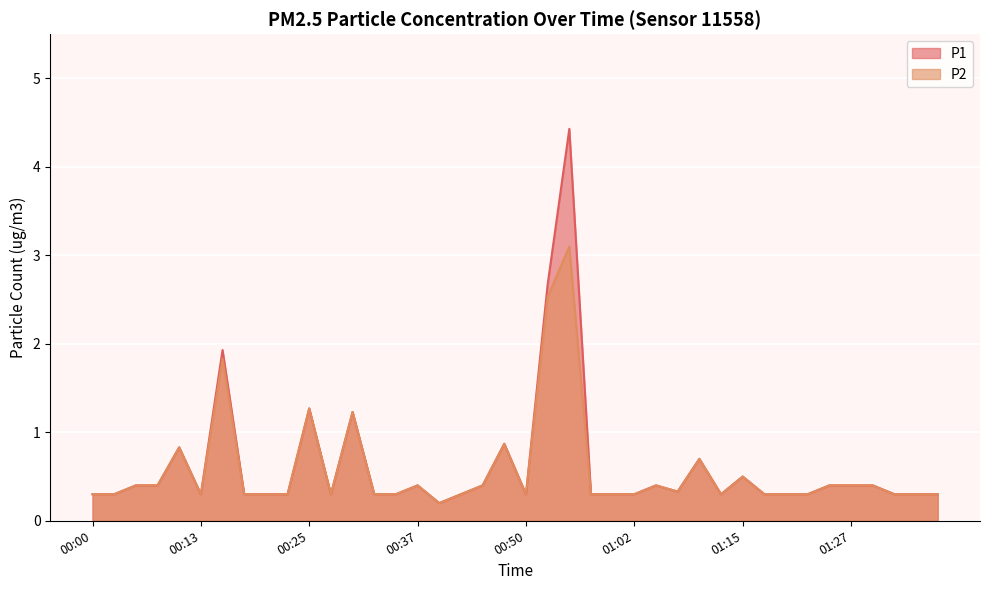

Rank the categories by P1 value from lowest to highest.

00:40, 00:00, 00:03, 00:13, 00:18, 00:20, 00:22, 00:27, 00:32, 00:35, 00:42, 00:50, 00:57, 01:00, 01:02, 01:12, 01:17, 01:19, 01:22, 01:32, 01:35, 01:37, 01:07, 00:05, 00:08, 00:37, 00:45, 01:05, 01:25, 01:27, 01:30, 01:15, 01:10, 00:10, 00:47, 00:30, 00:25, 00:15, 00:52, 00:55